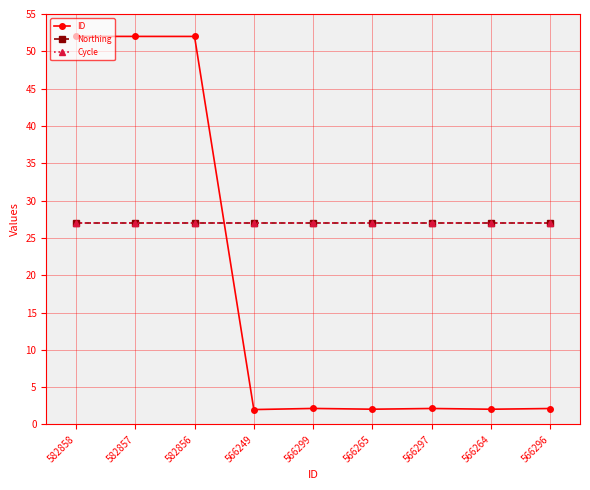

Does the chart have visible grid lines?

Yes